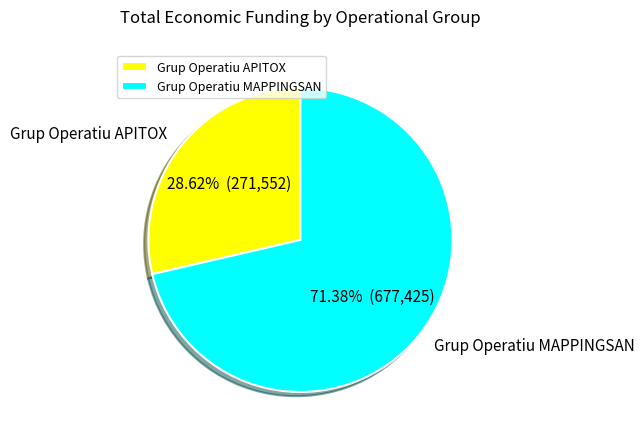

Count the number of slices in the pie.

2